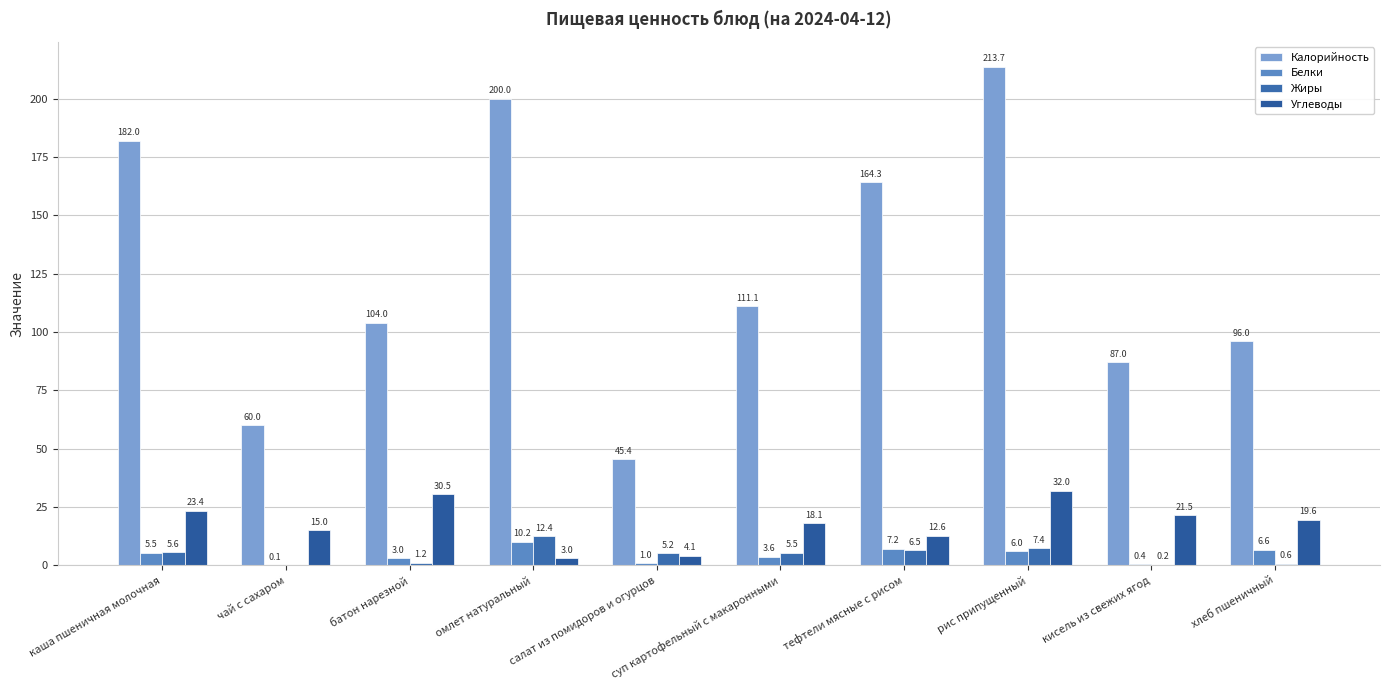

What is the sum of all Калорийность values?

1263.5